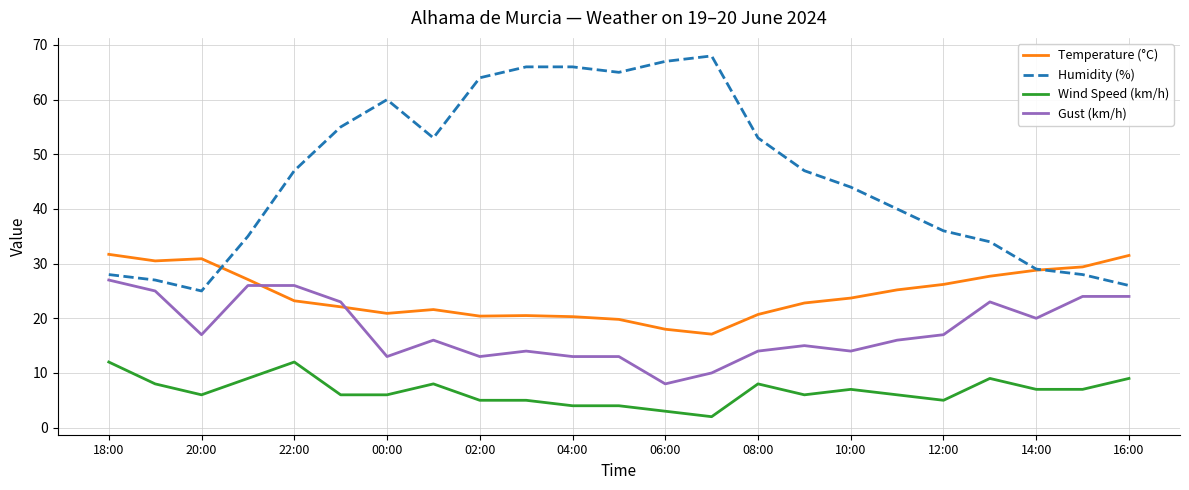

Which series has the widest spread of values?

Humidity (%)